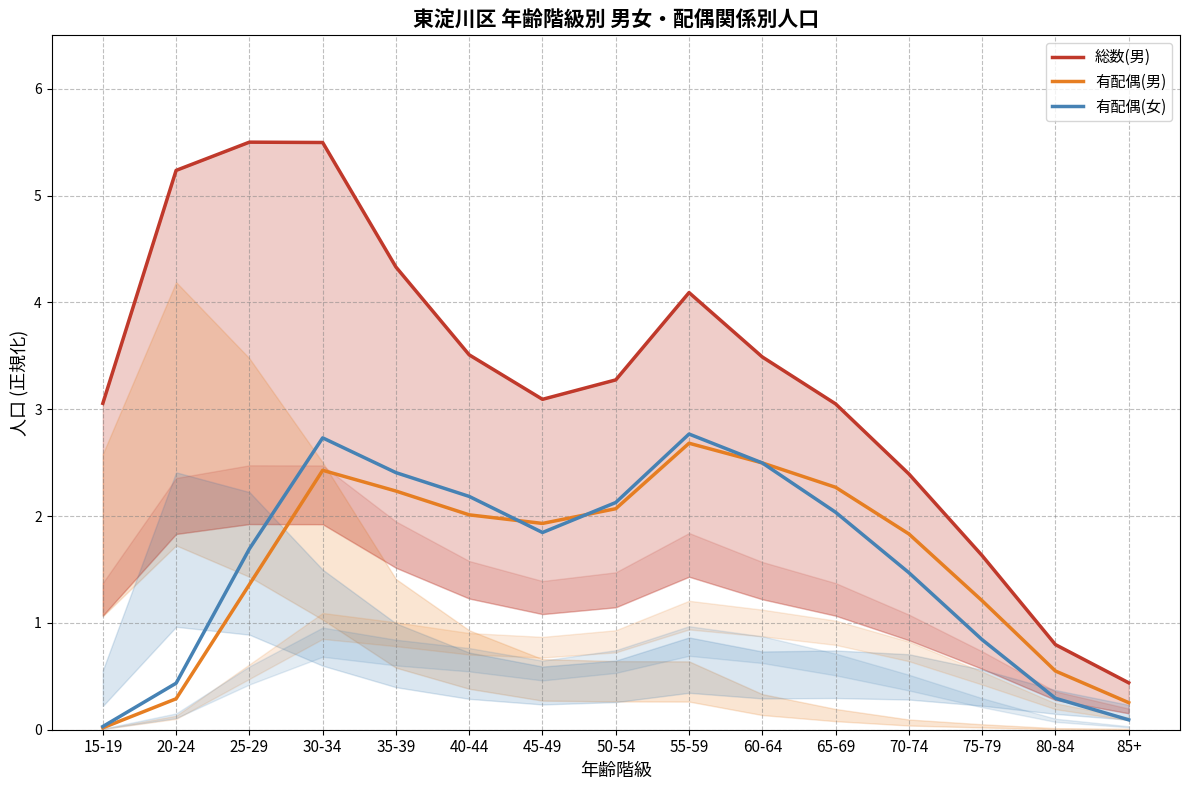

At how many categories does at least one series exceed 1?

13